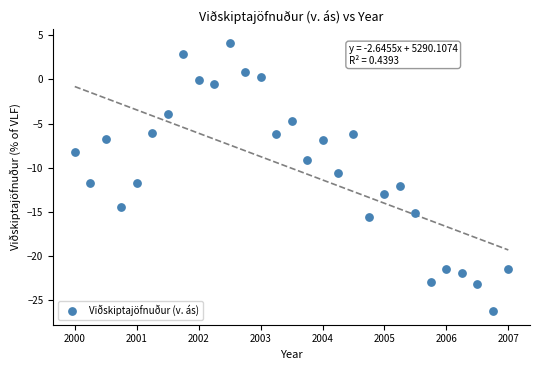

What is the range of Y values (max minus min)?

30.4